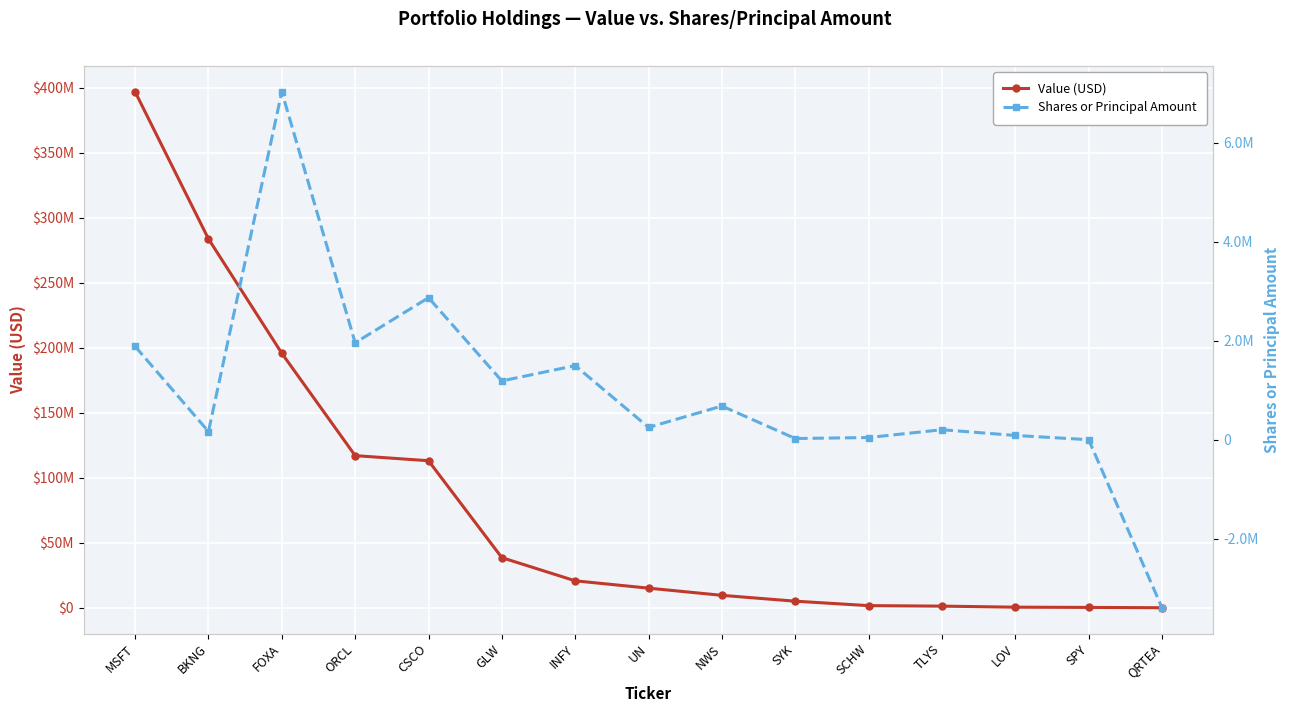

What is the difference between the Shares or Principal Amount values at QRTEA and SYK?

3418790